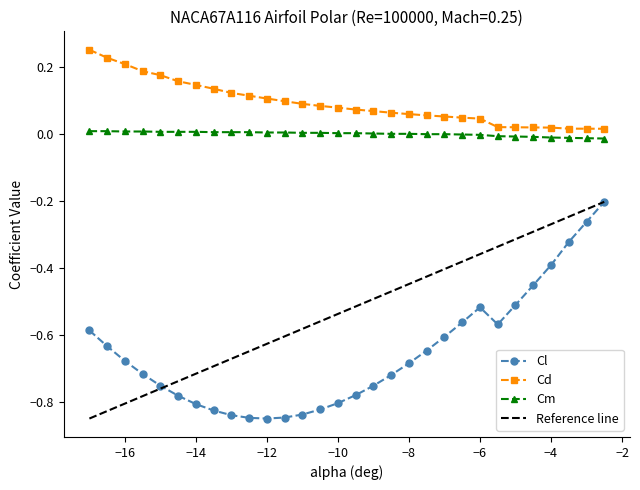

Which series has the largest range (max minus min)?

Cl